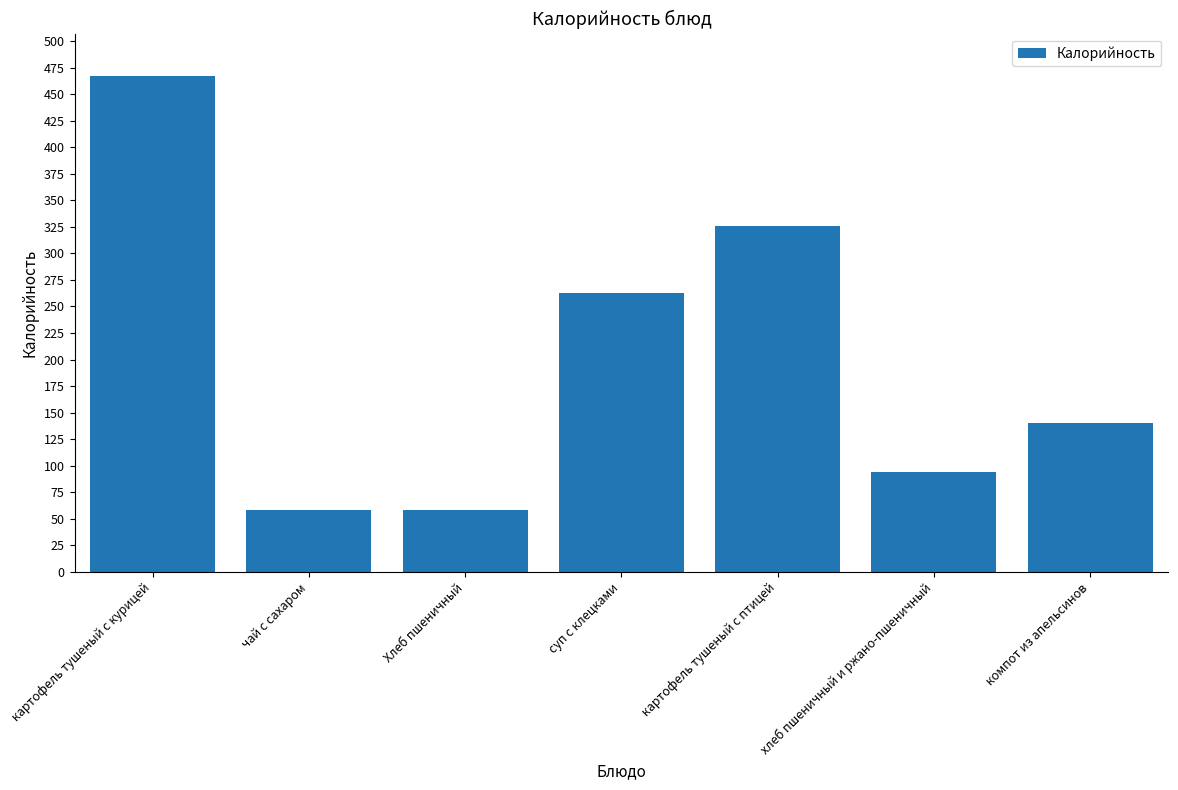

Which has a higher value, компот из апельсинов or картофель тушеный с курицей?

картофель тушеный с курицей